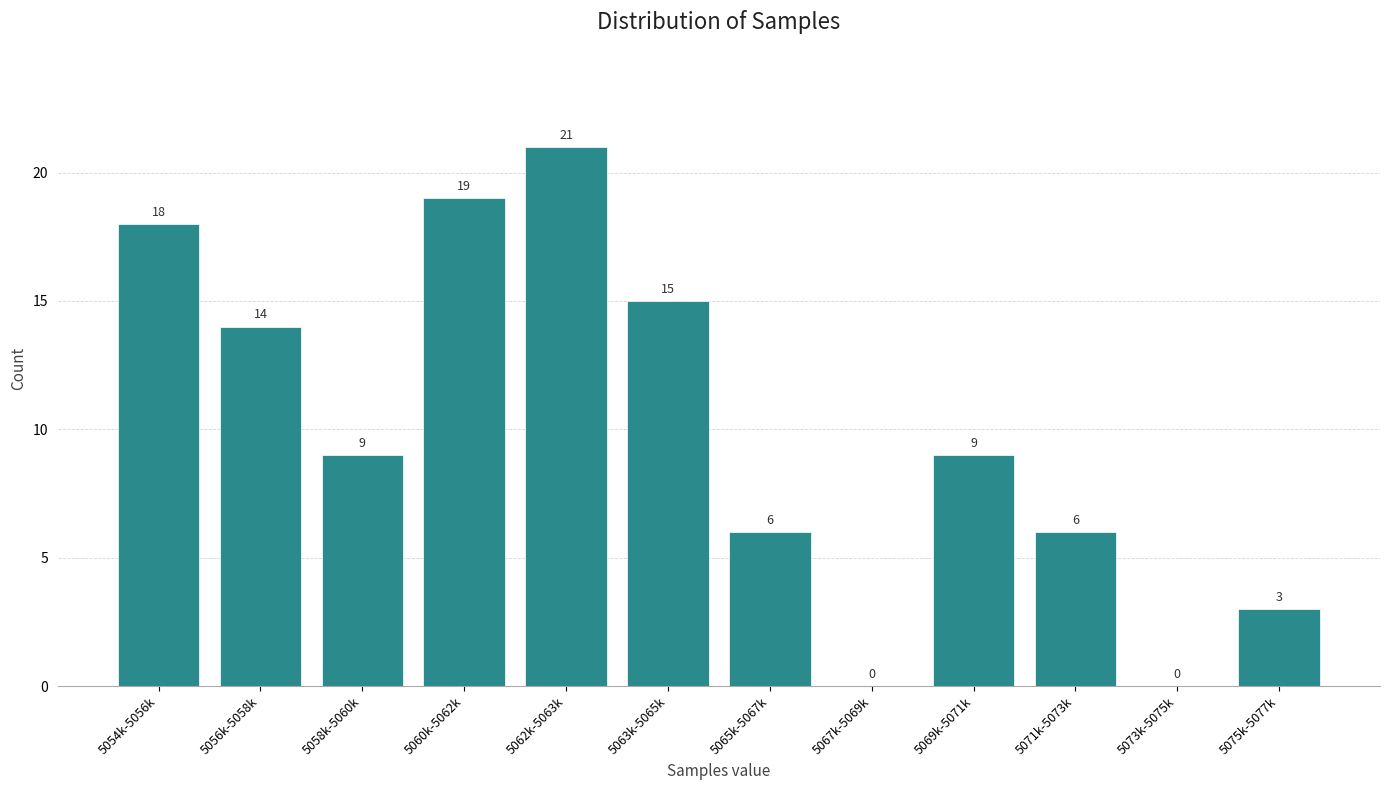

Reading right to left, extract all data points from this chart.

5075k-5077k=3	5073k-5075k=0	5071k-5073k=6	5069k-5071k=9	5067k-5069k=0	5065k-5067k=6	5063k-5065k=15	5062k-5063k=21	5060k-5062k=19	5058k-5060k=9	5056k-5058k=14	5054k-5056k=18